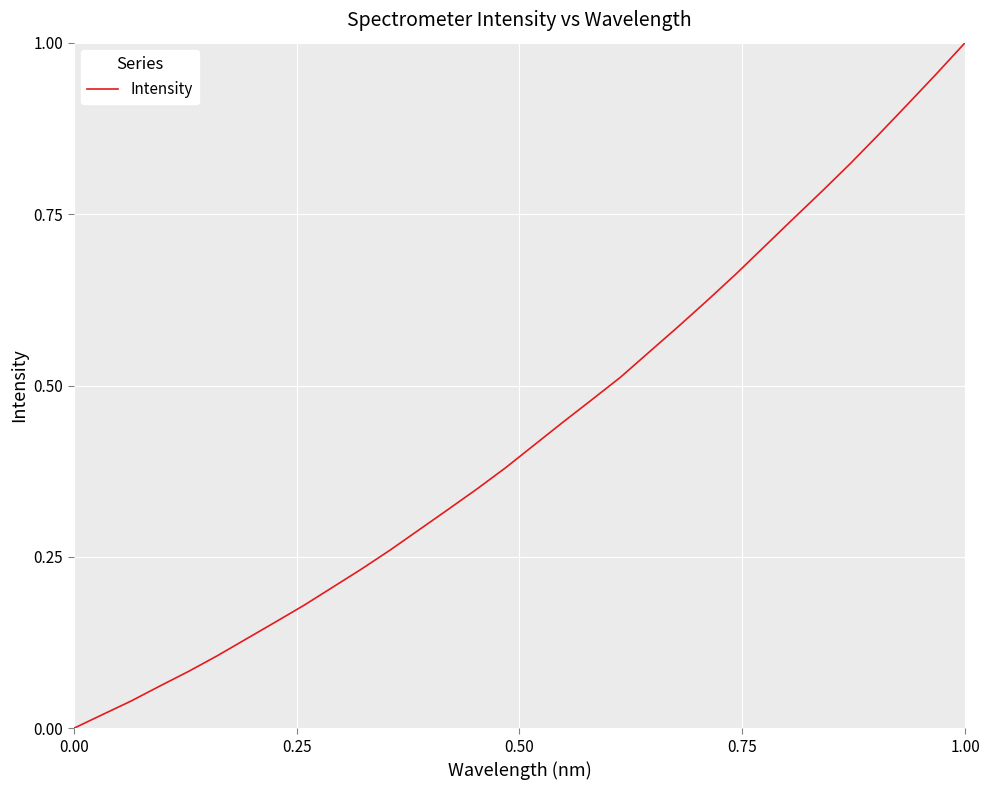

Does the chart display data point markers on the line(s)?

No